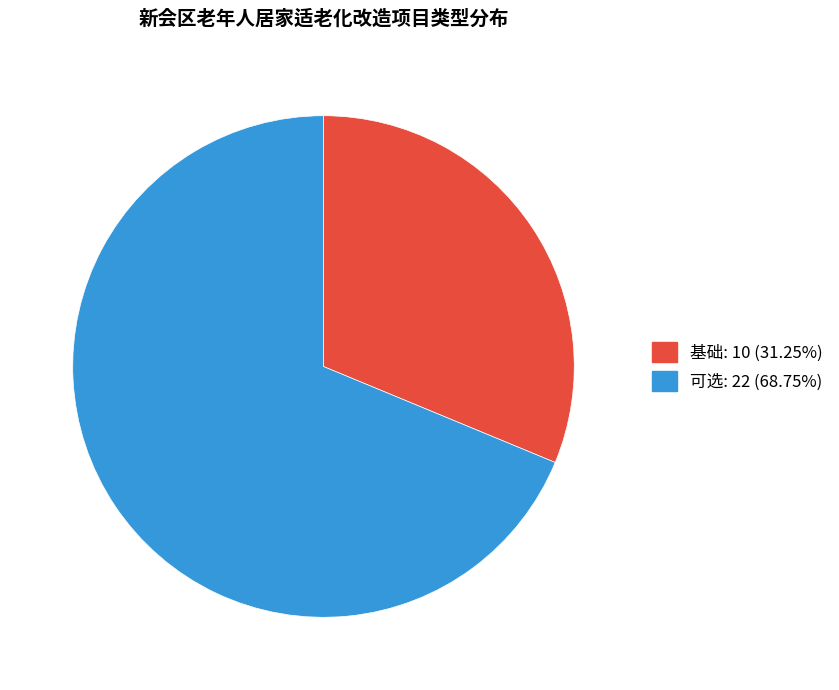

Which slice represents more than half of the pie?

可选